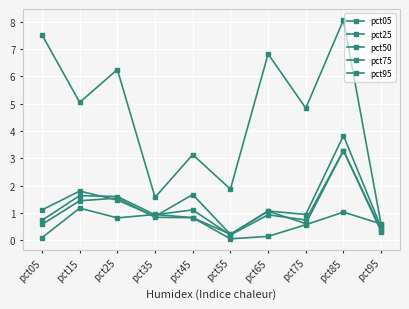

Where do pct05 and pct95 first cross each other?

pct85 and pct95